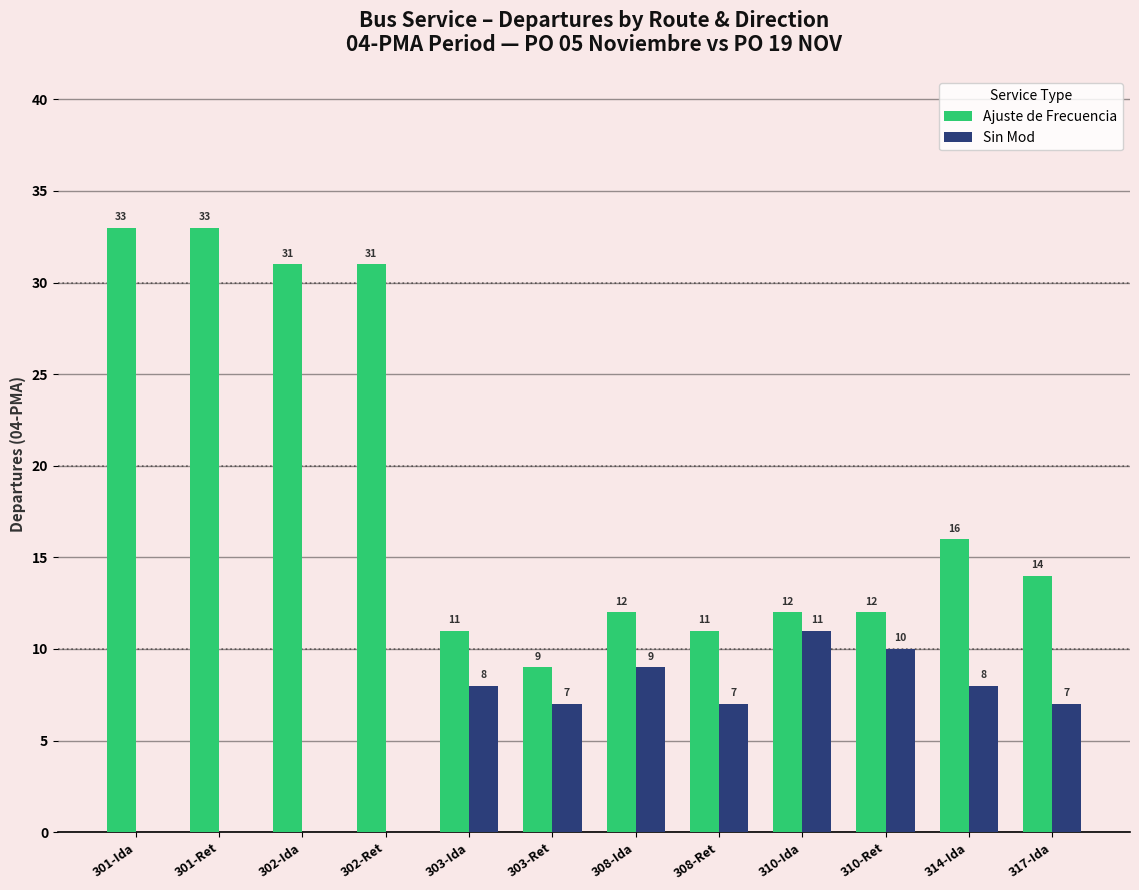

Count the number of data series in this chart.

2